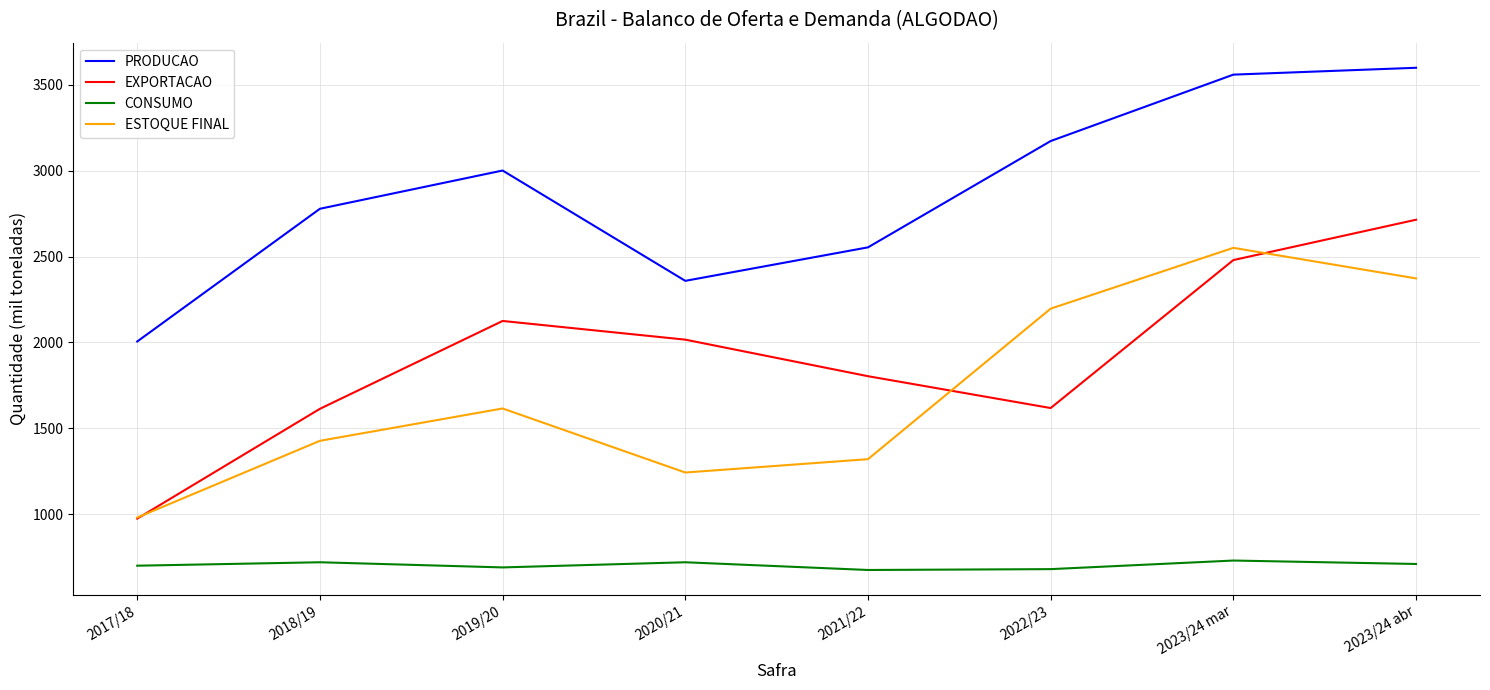

Rank the categories by ESTOQUE FINAL value from highest to lowest.

2023/24 mar, 2023/24 abr, 2022/23, 2019/20, 2018/19, 2021/22, 2020/21, 2017/18